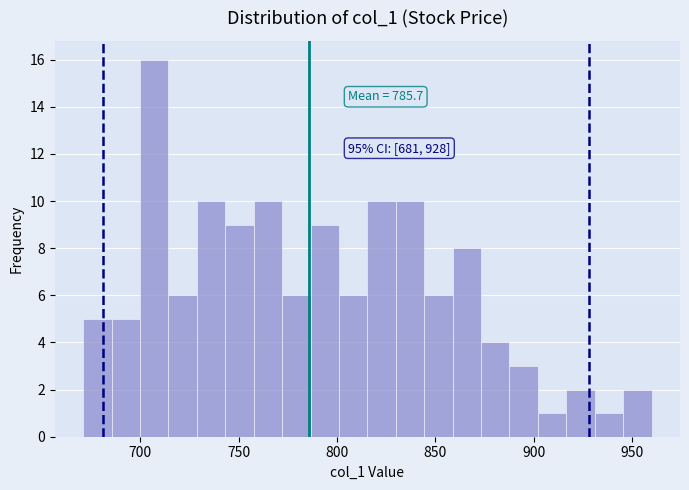

Read against the x-axis, roughly where is the centre of the tallest bar?

705